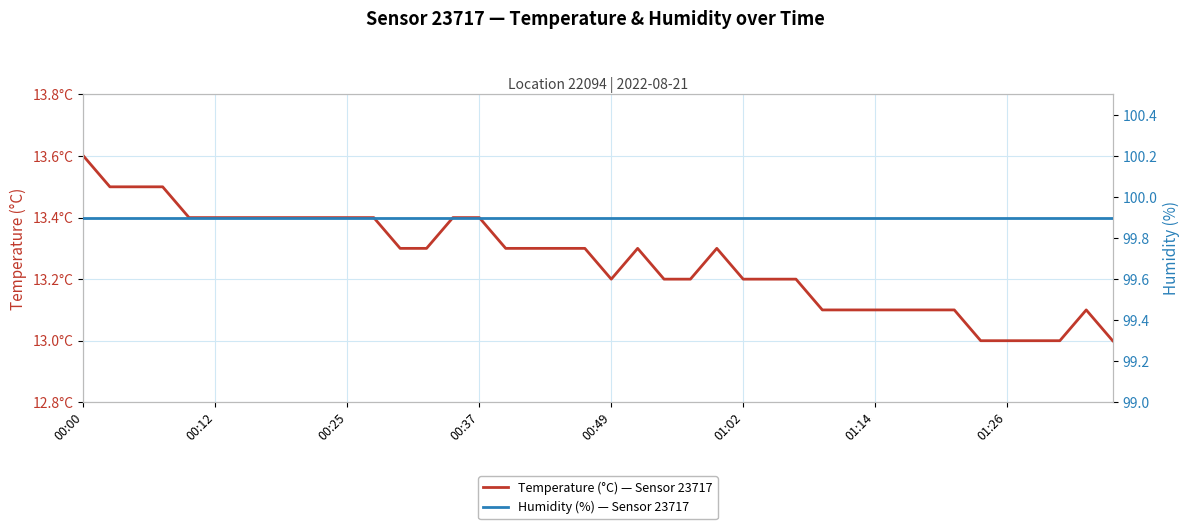

True or false: Humidity (%) — Sensor 23717 and Temperature (°C) — Sensor 23717 intersect in this chart.

False